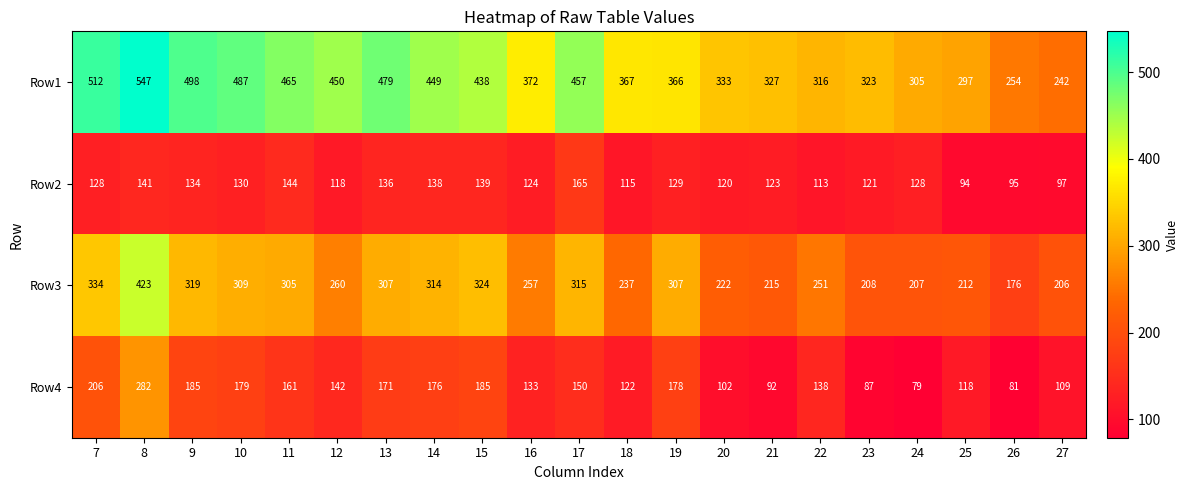

What is the difference between the maximum and minimum values in the Row2 series?

71